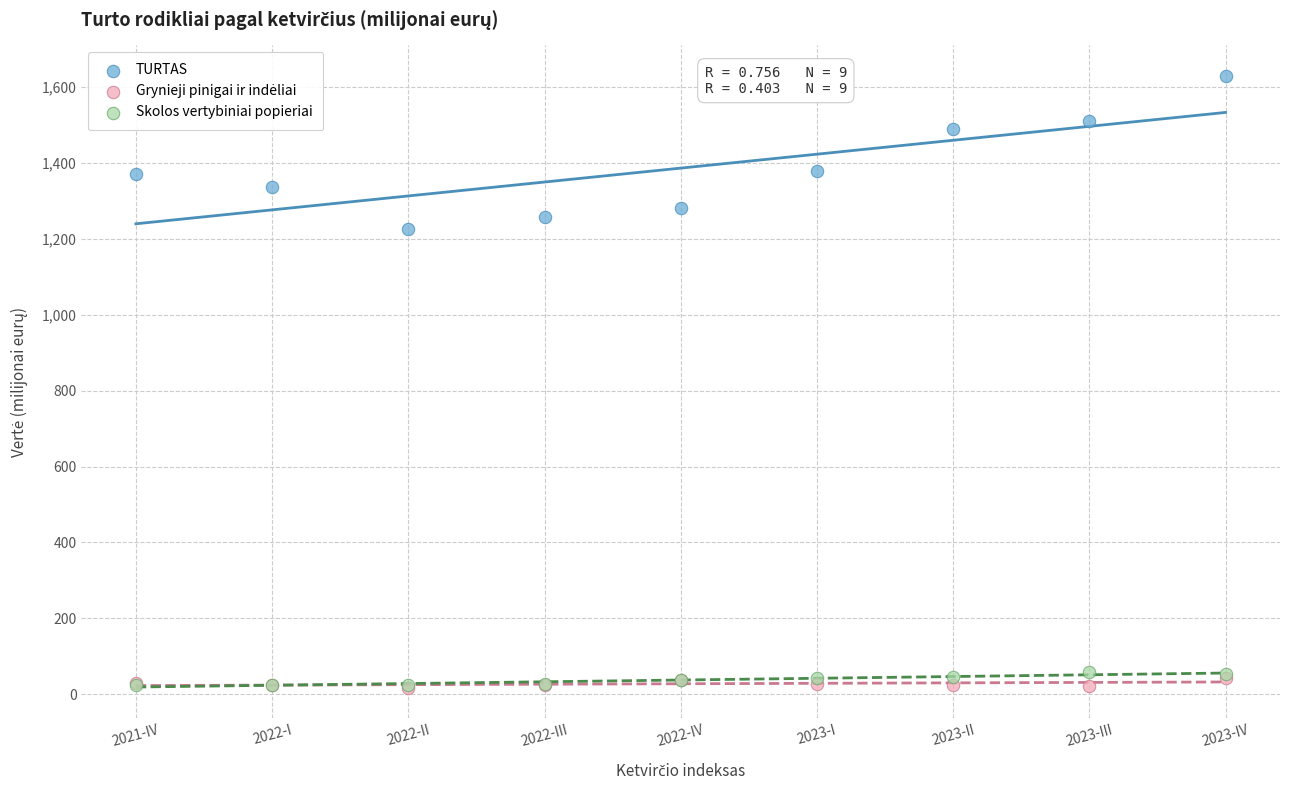

Across all series, what Y value is closest to 822?

1225.6